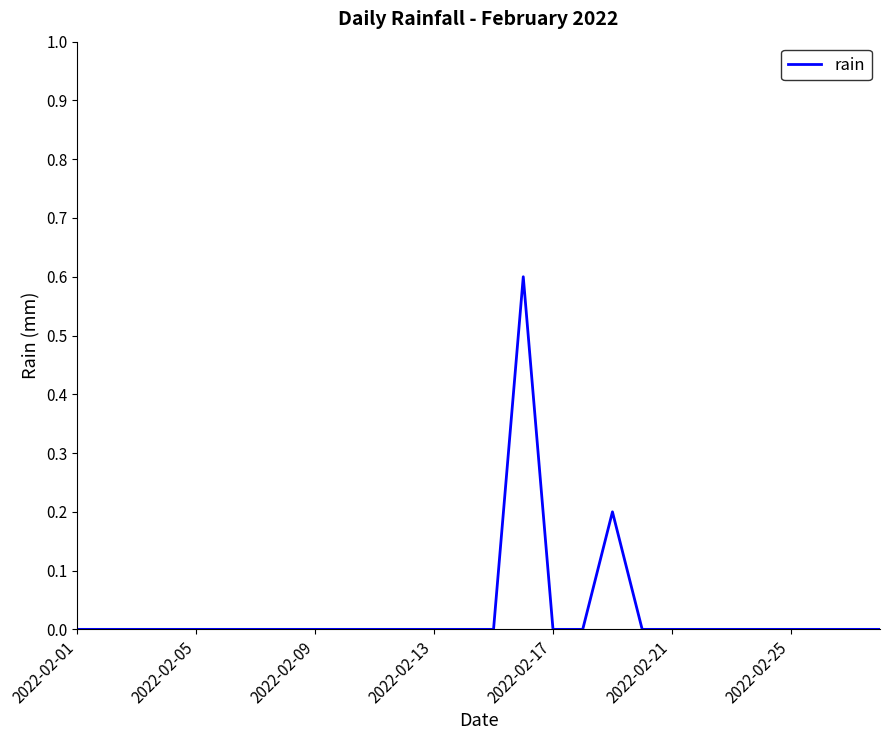

What is the difference between the maximum and minimum values?

0.6